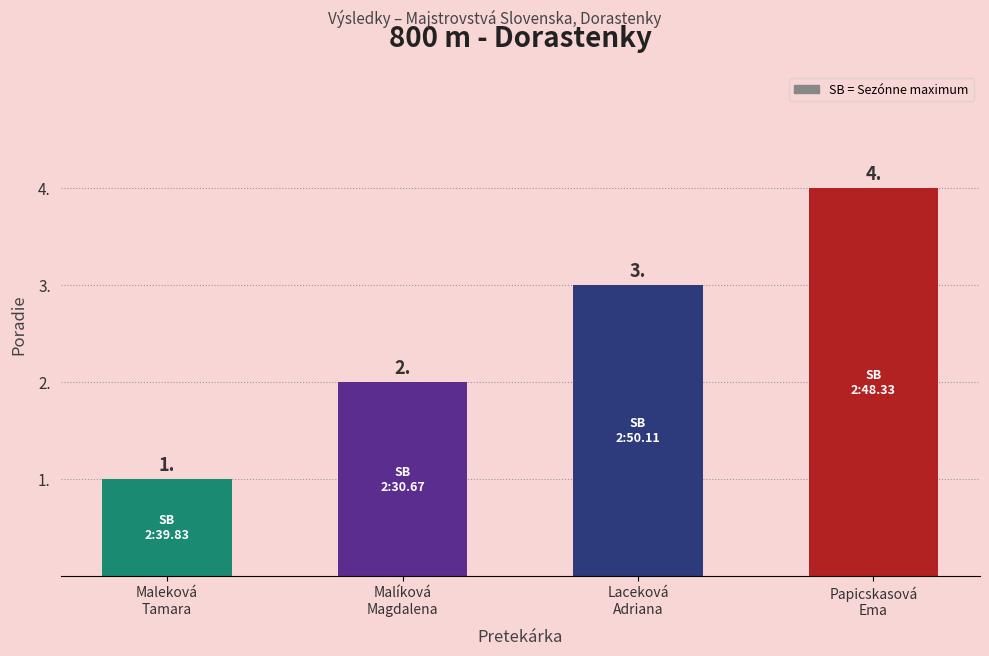

Reading right to left, extract all data points from this chart.

Papicskasová
Ema=4	Laceková
Adriana=3	Malíková
Magdalena=2	Maleková
Tamara=1